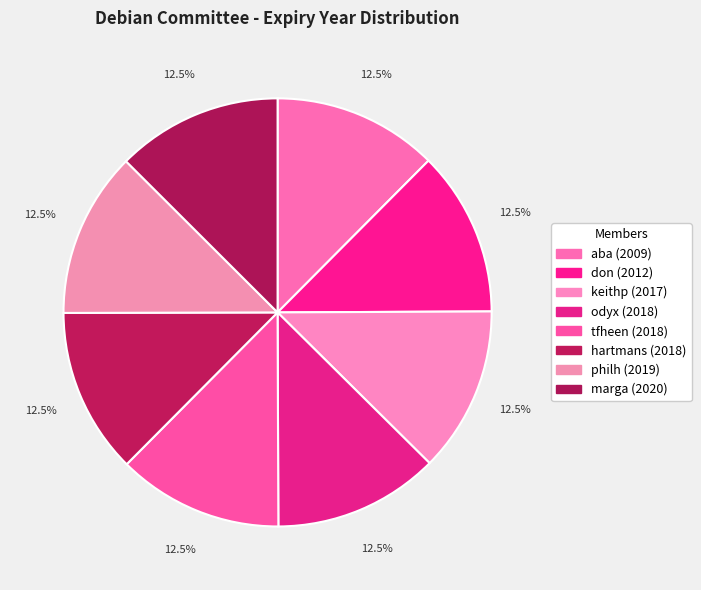

Do keithp and marga together represent more than half of the pie?

No